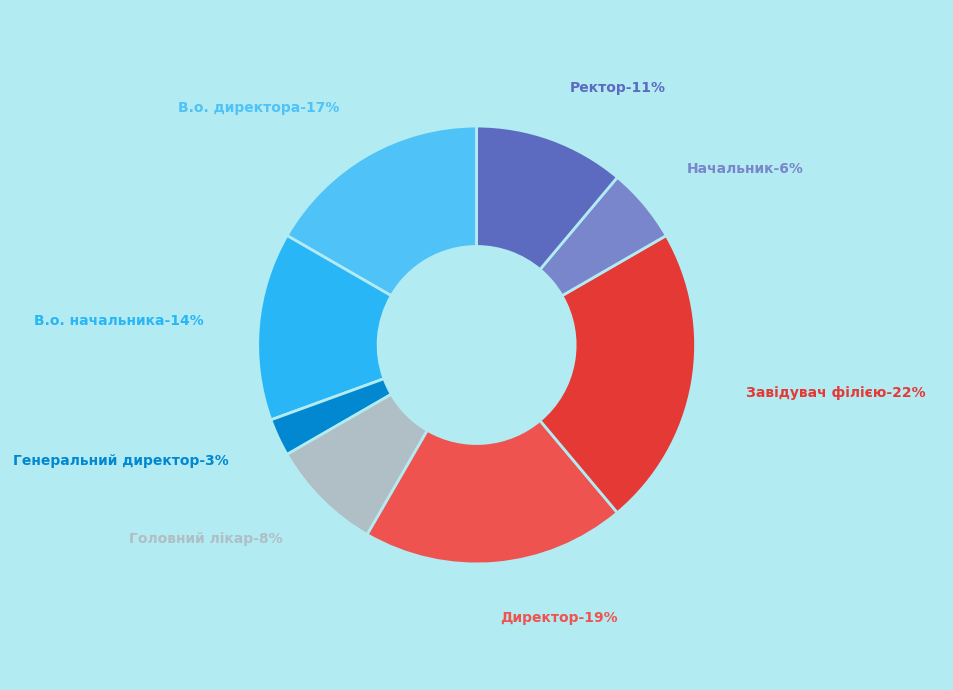

To the nearest percent, what is the difference between the largest and smallest slice percentages?

19%